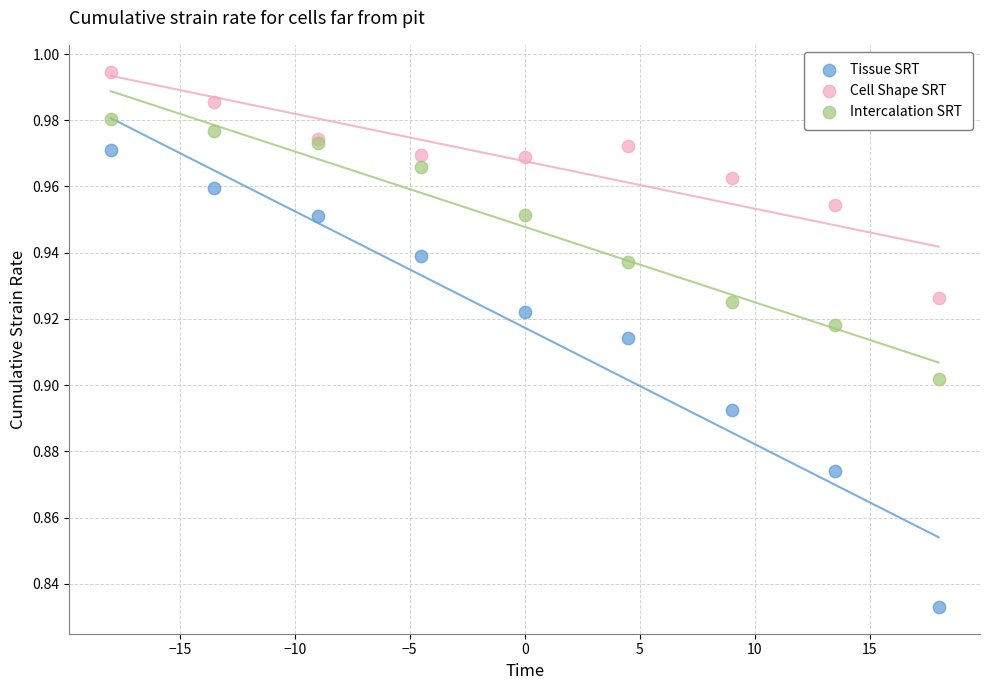

What are all the series names shown in the legend?

Tissue SRT, Cell Shape SRT, Intercalation SRT